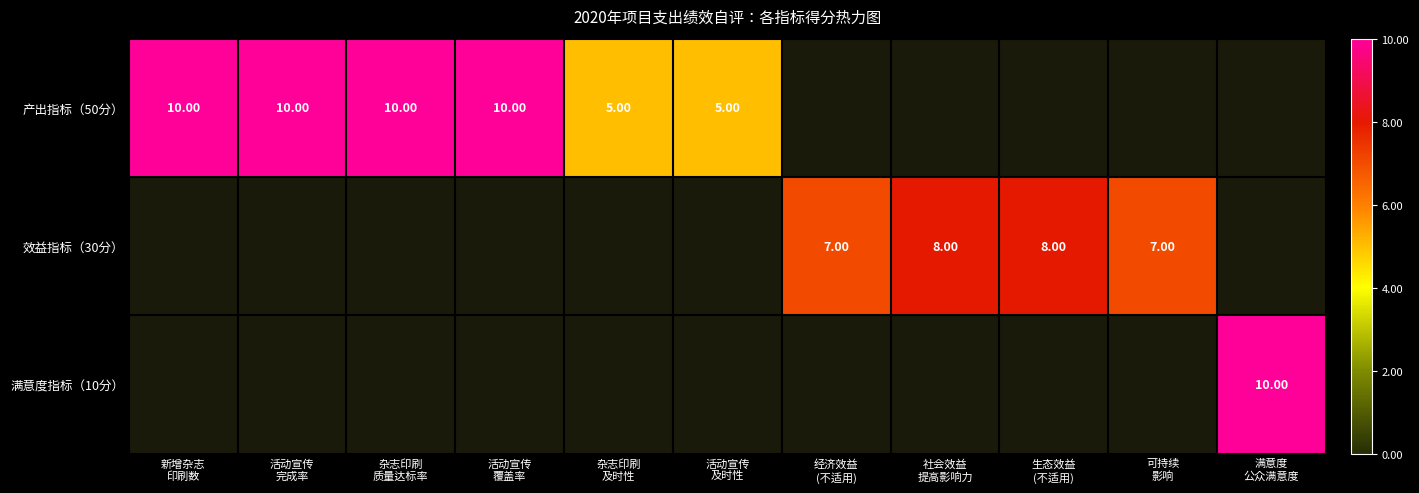

Which category has the lowest value in the 产出指标（50分） series?

杂志印刷 及时性